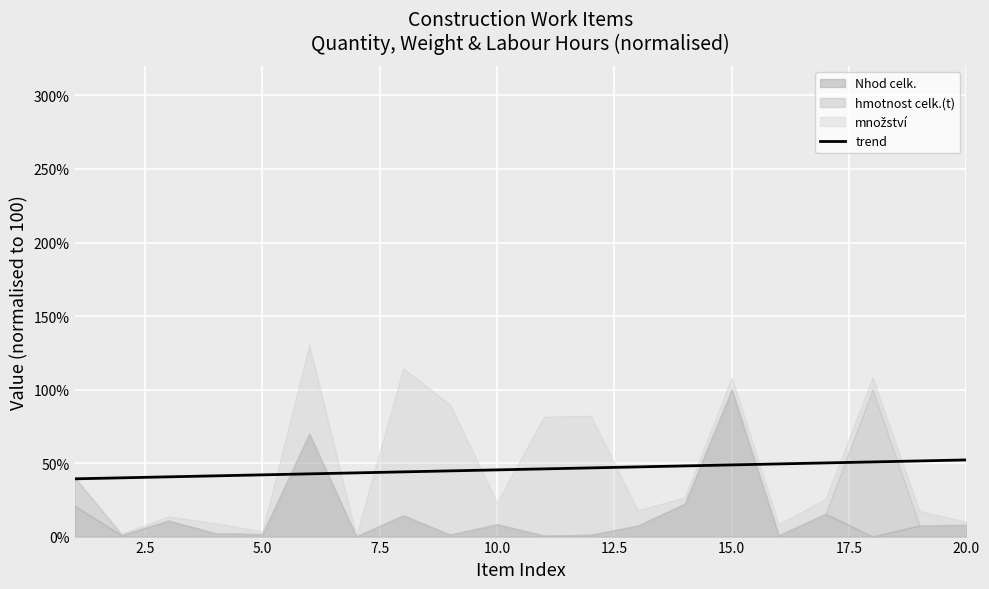

How many data points are above 46?

10